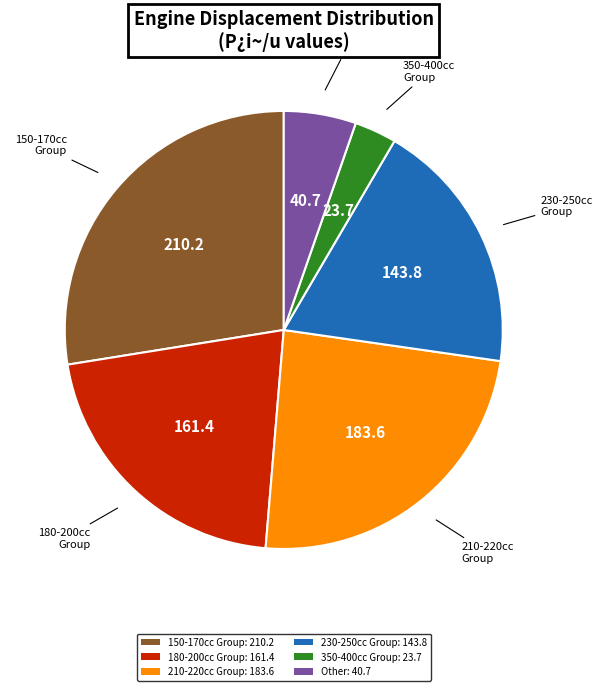

Is the sum of Other: 40.7 and 180-200cc Group: 161.4 greater than half?

No